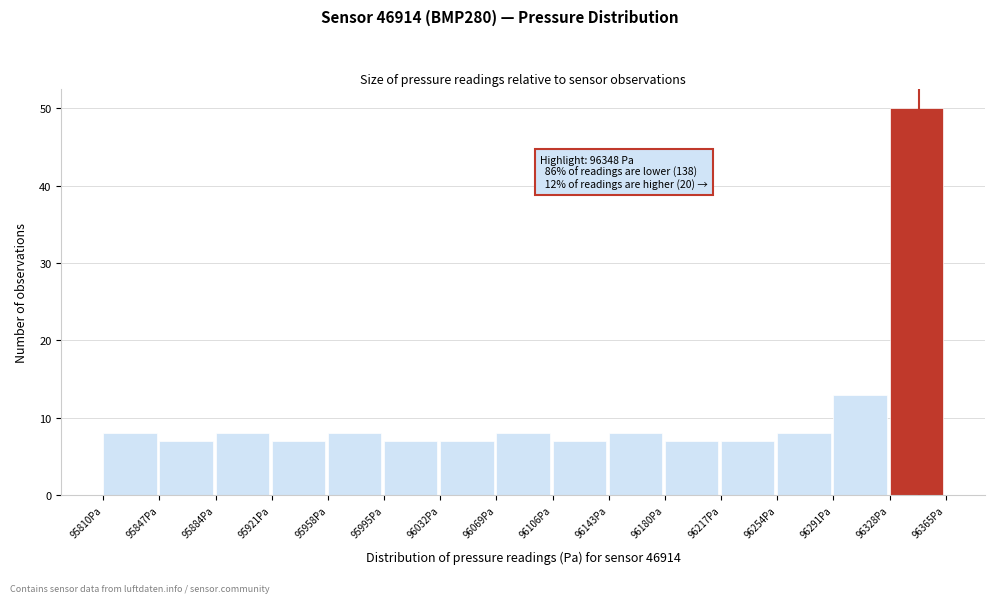

Which range on the x-axis has the tallest bar?

96330 to 96365